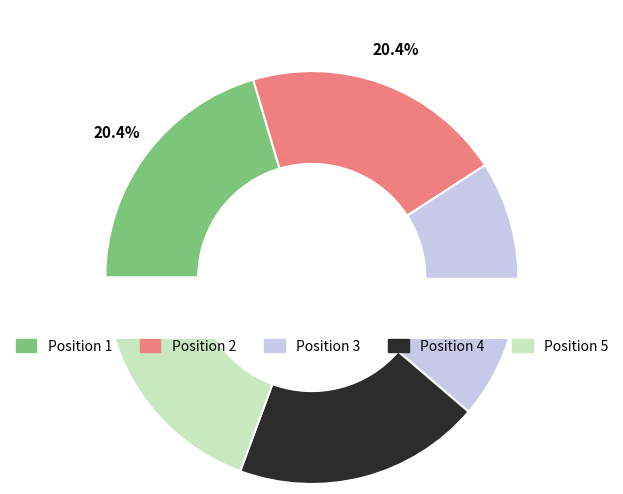

What is the smallest slice in the pie chart?

4